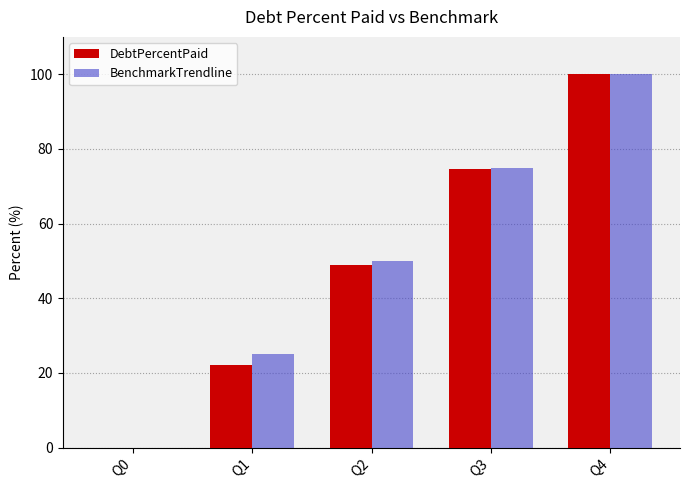

Is it true that BenchmarkTrendline equals 50.0 at Q2?

True